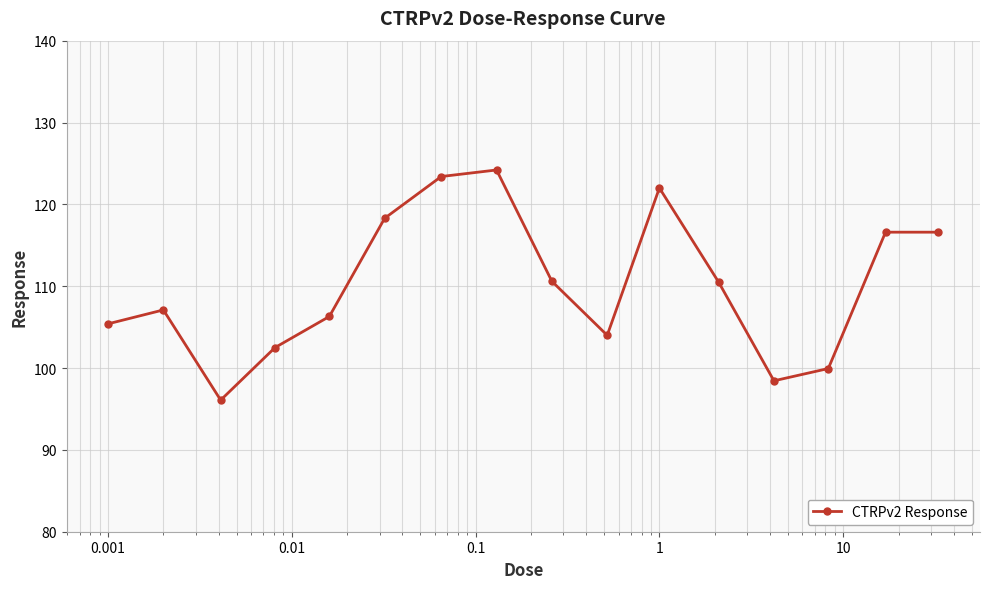

What is the value of the 13th point from the left?

98.4